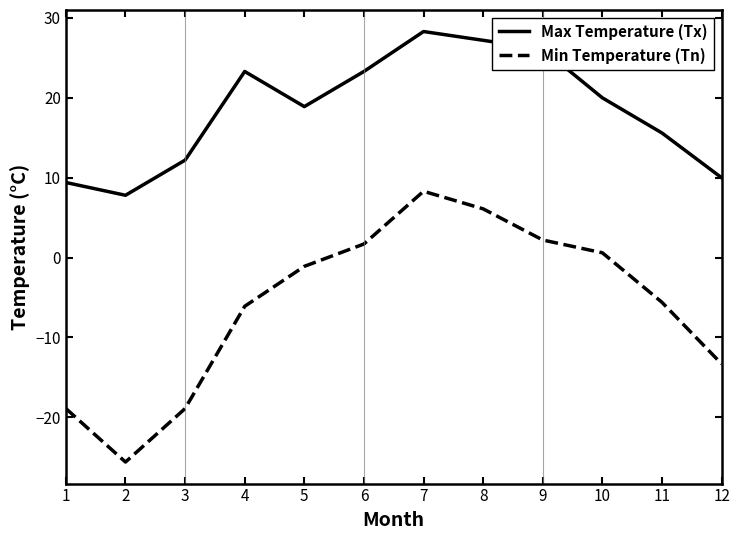

At 6, list the series in order from largest to smallest.

Max Temperature (Tx), Min Temperature (Tn)